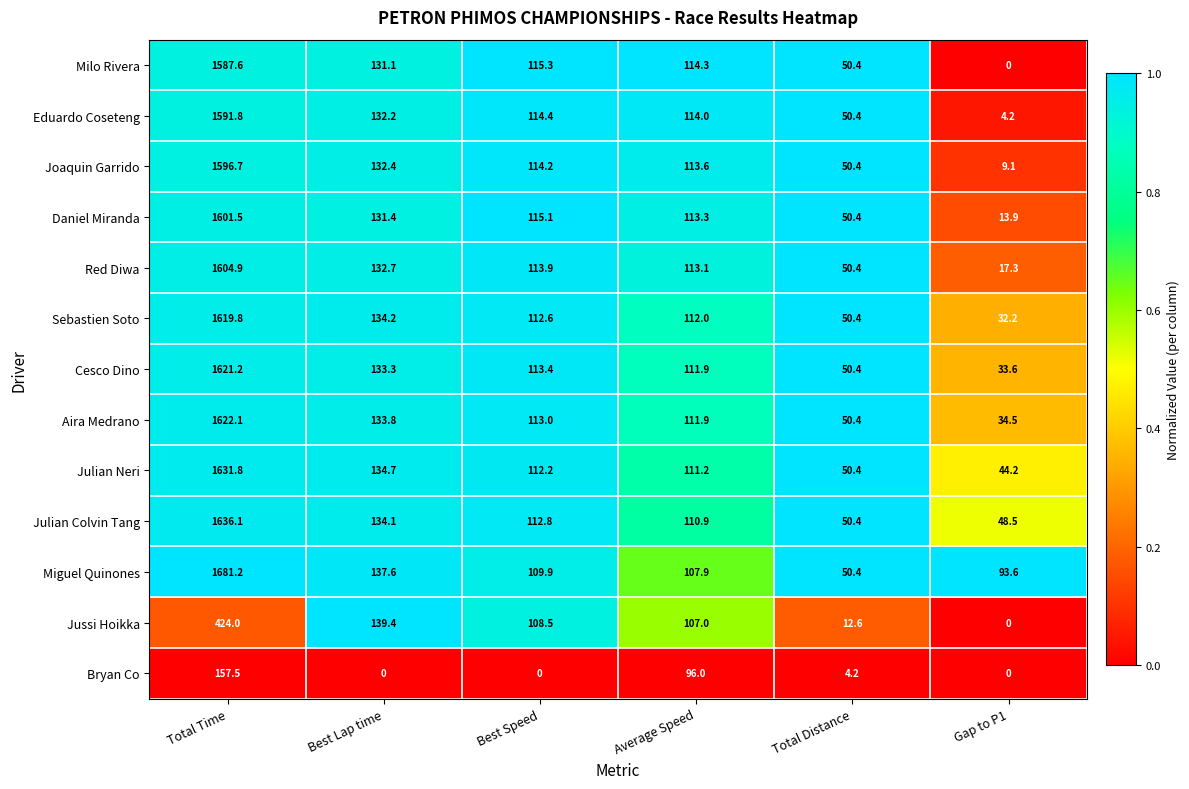

The value of Miguel Quinones at Gap to P1 is 132.1. True or false?

False